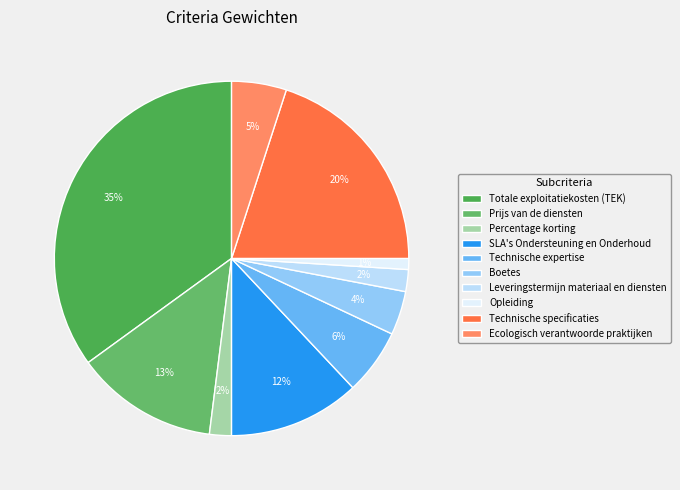

What is the ratio of the value at Totale exploitatiekosten (TEK) to the value at SLA's Ondersteuning en Onderhoud?

2.9